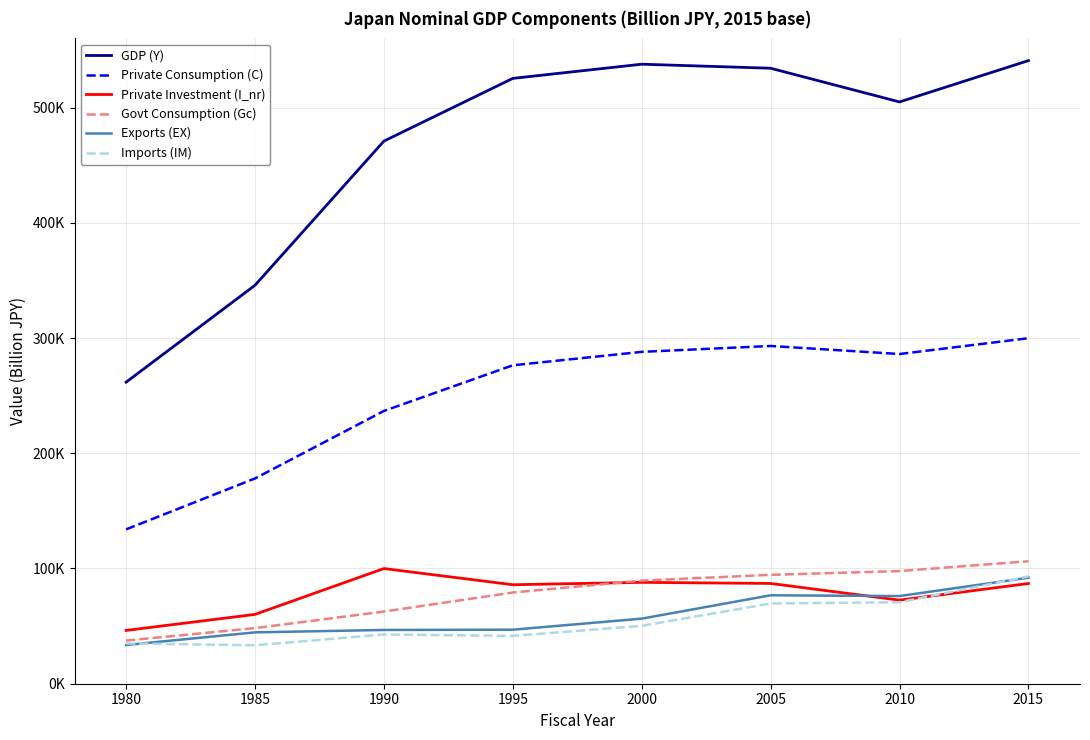

Does the chart have visible grid lines?

Yes